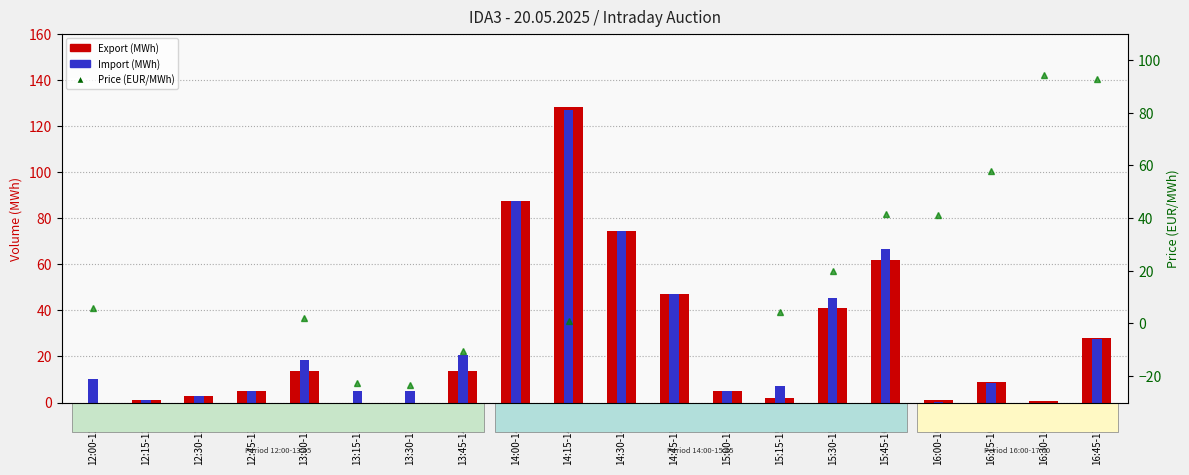

Where is Export (MWh) nearest to the value 64?

15:45-16:00